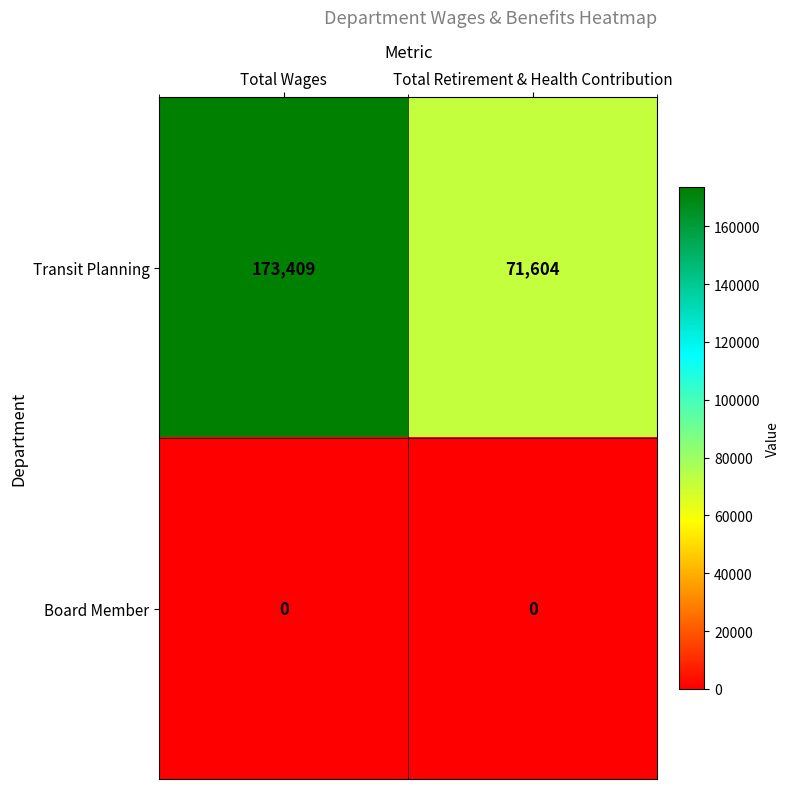

Which series has the largest total across all categories?

Transit Planning